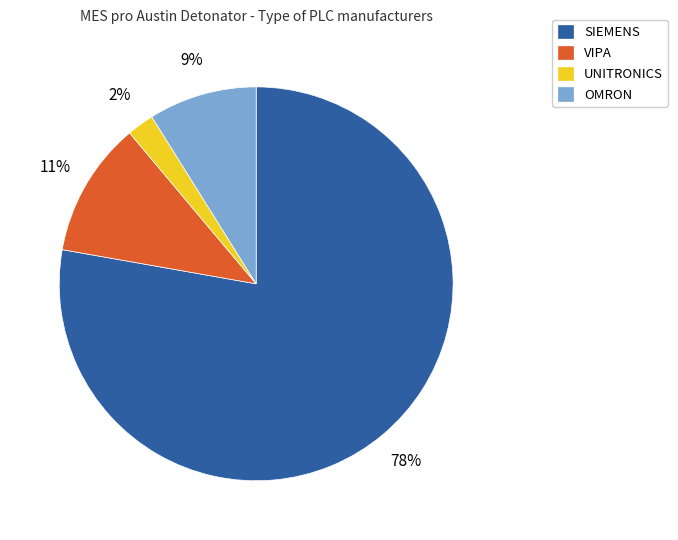

How many segments does this pie chart have?

4